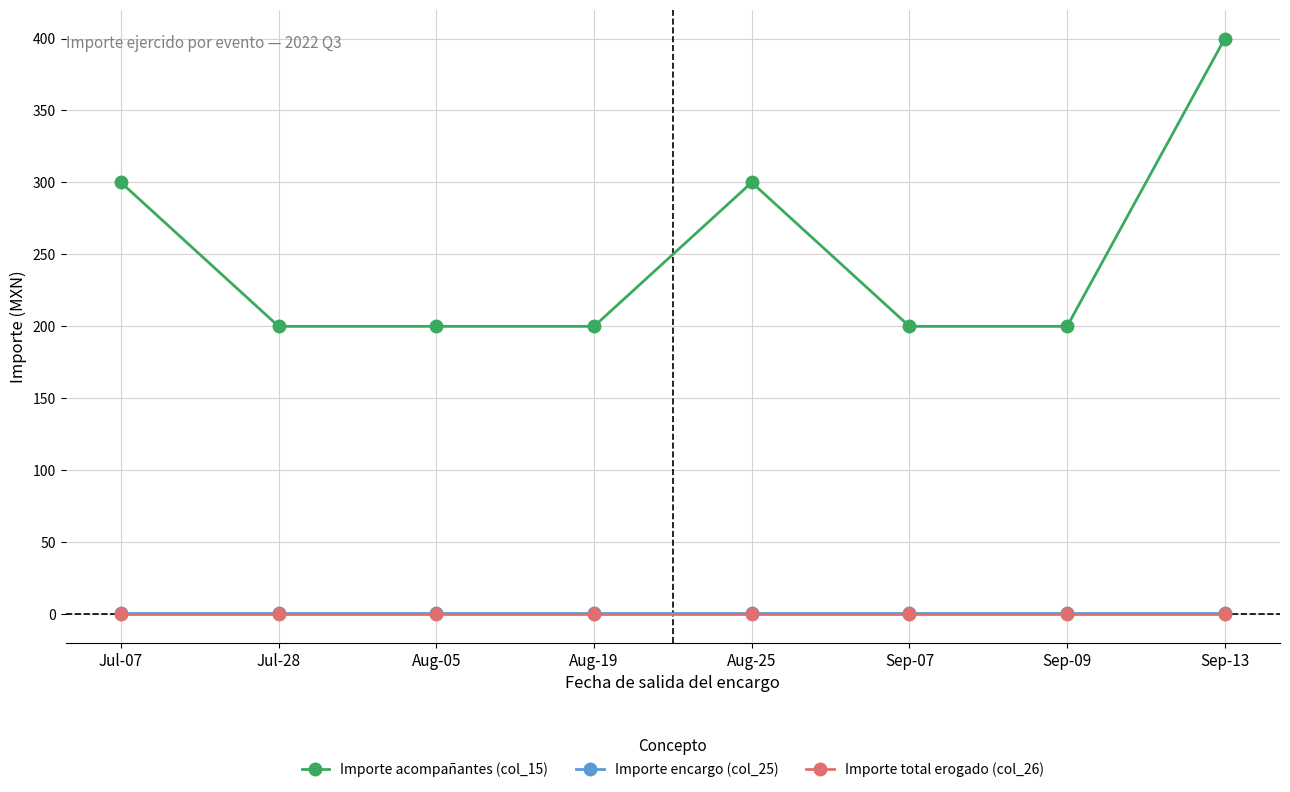

True or false: Importe total erogado (col_26) and Importe acompañantes (col_15) intersect in this chart.

False